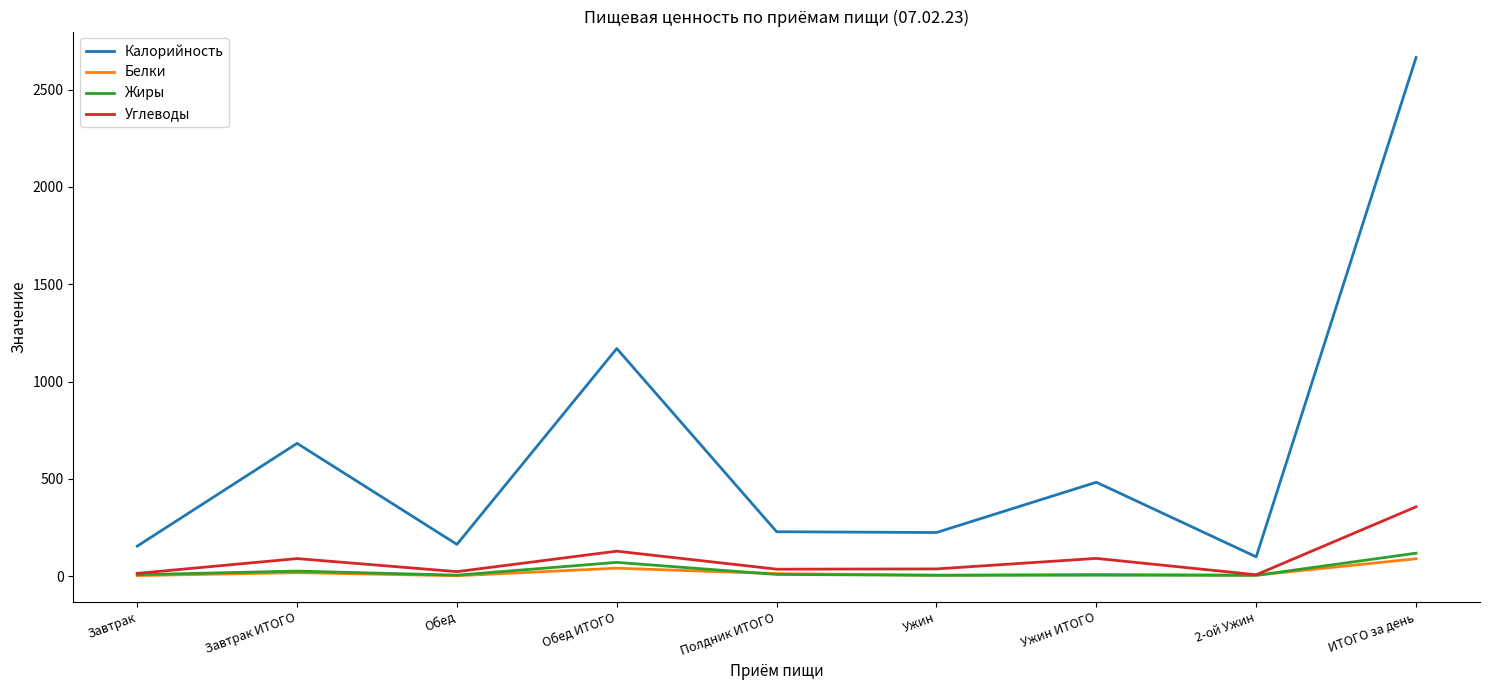

Is it true that Жиры equals 5.0 at Ужин?

True